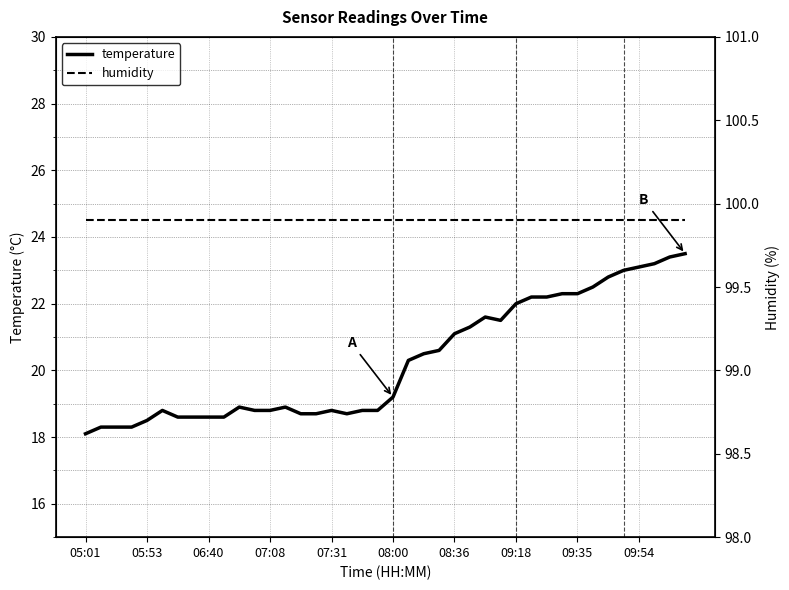

What is the total value across all series at 29?

122.1